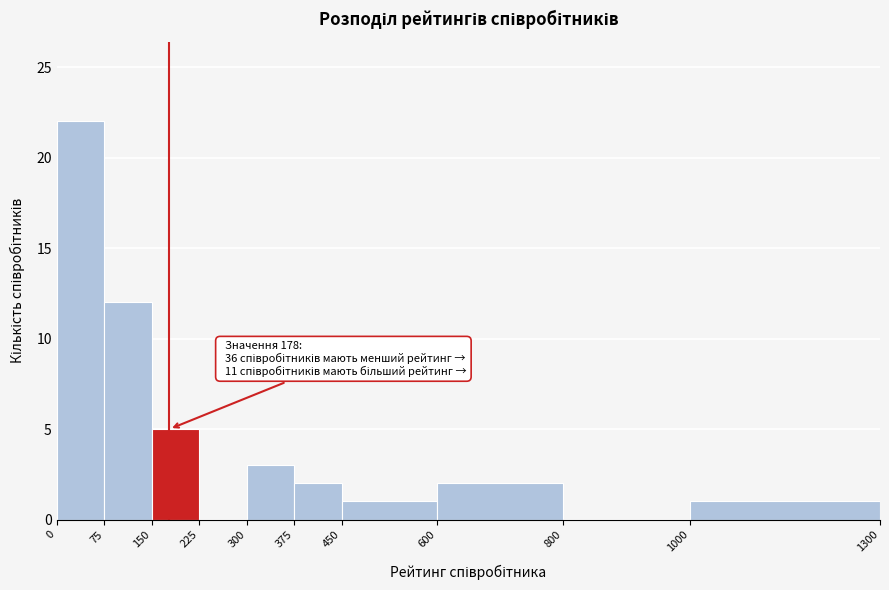

Which range on the x-axis has the tallest bar?

0 to 75